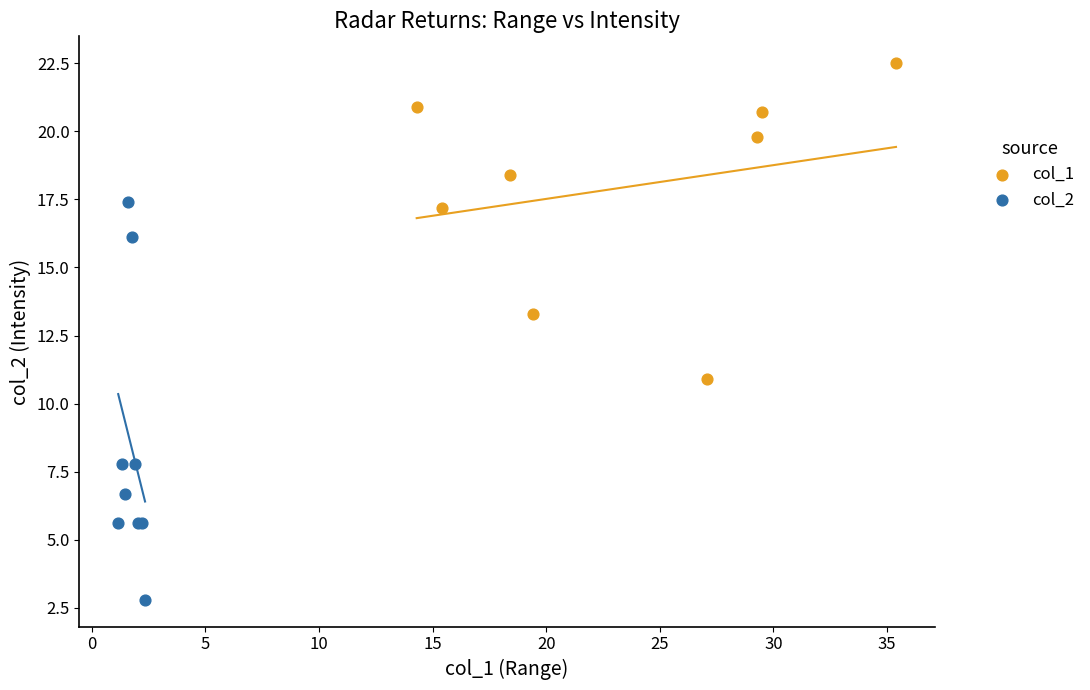

Which series has the widest spread of Y values?

col_2